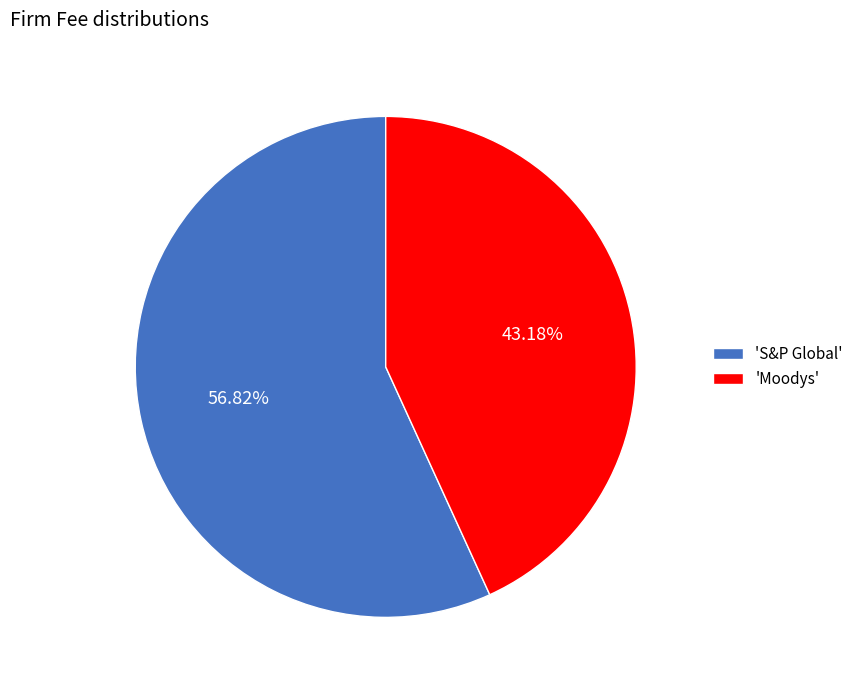

Which slice is the largest?

'S&P Global'